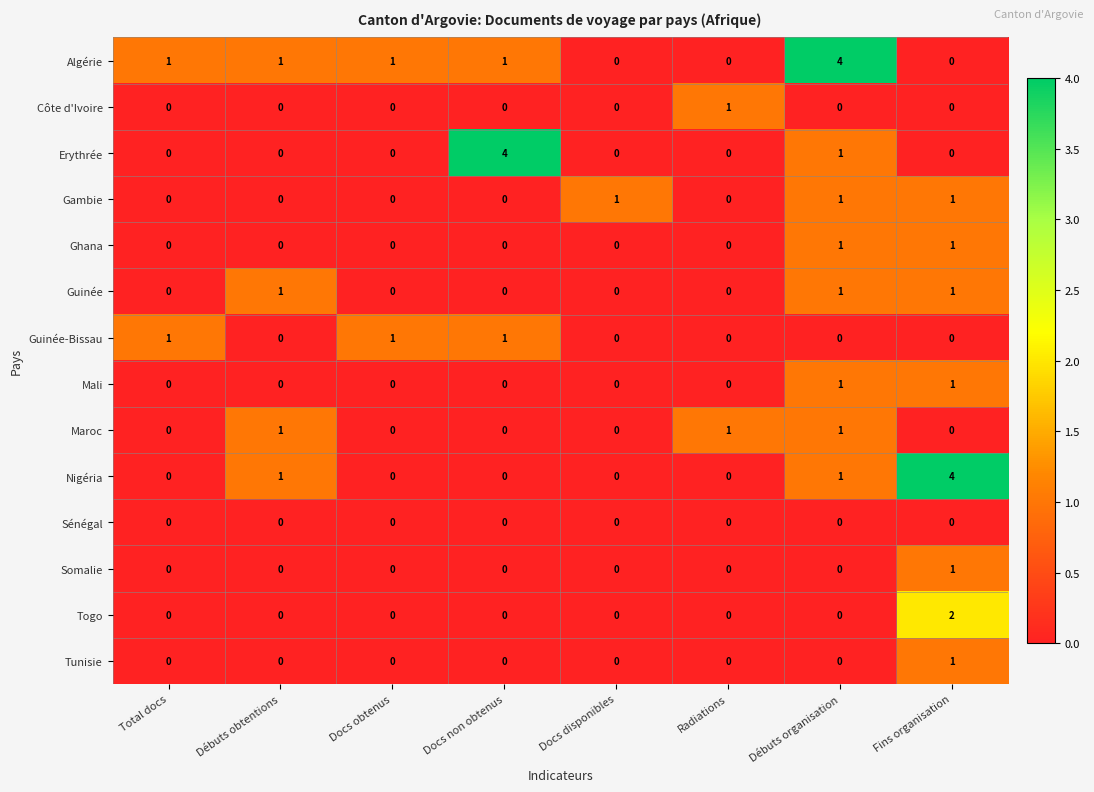

Count the Guinée values in the range 0 to 1.

8